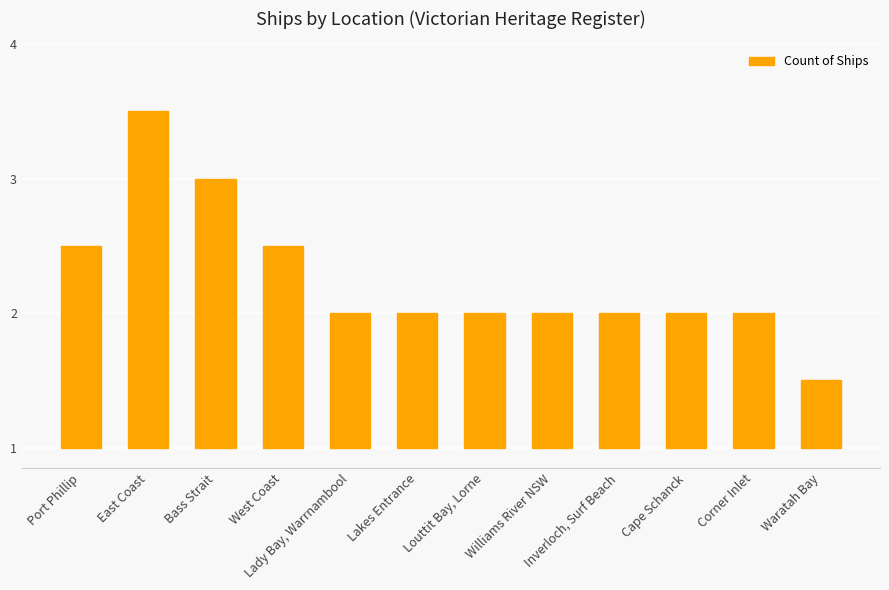

Does the chart contain any negative values?

No